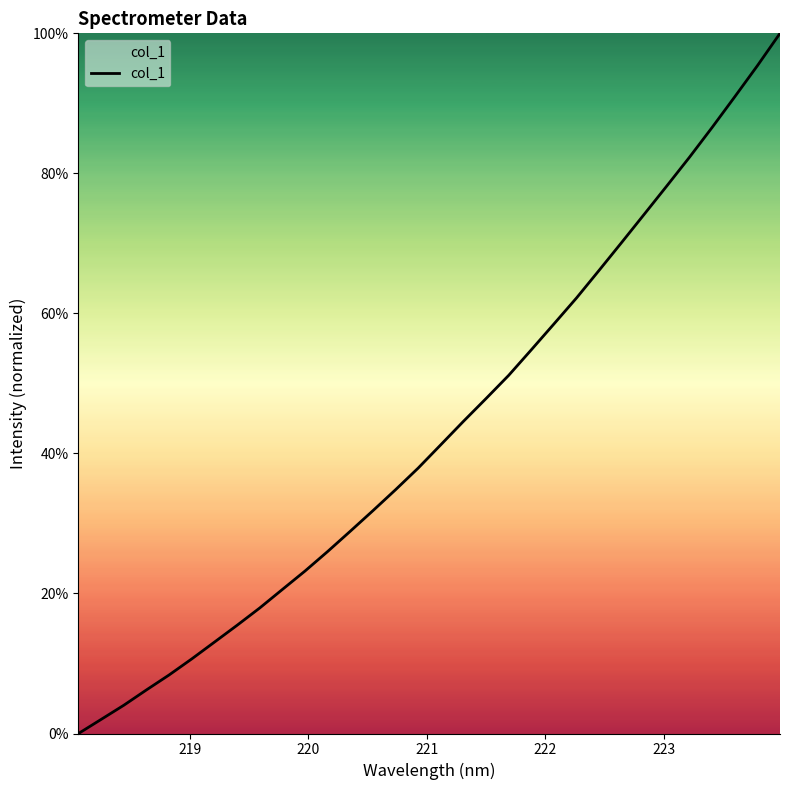

What is the maximum value shown in the chart?

100.0